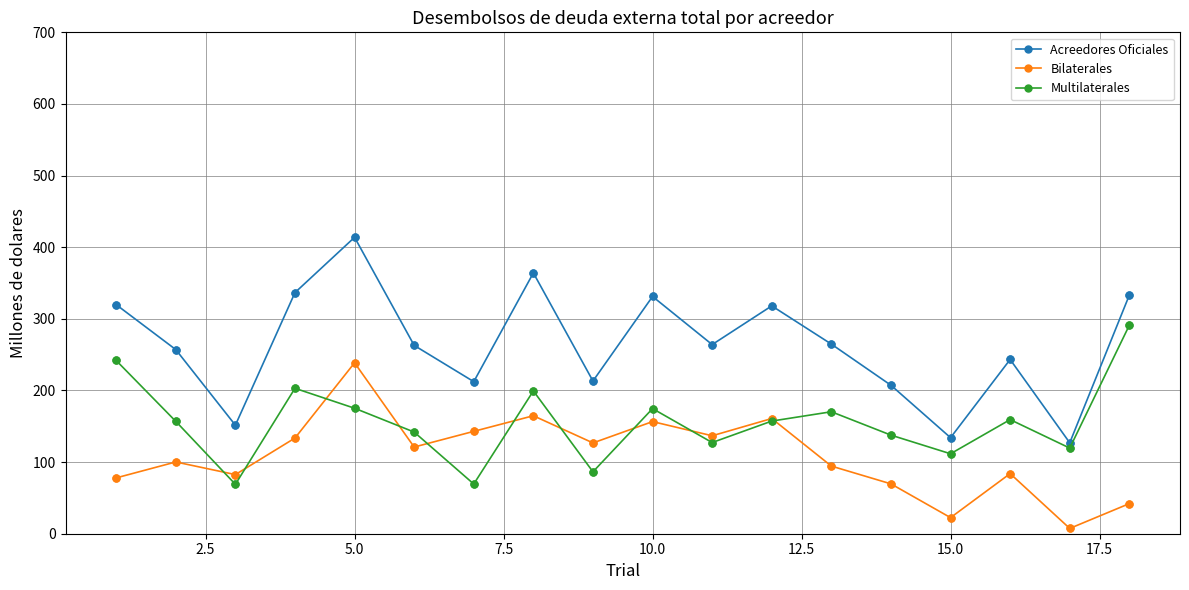

Which series has the largest total across all categories?

Acreedores Oficiales